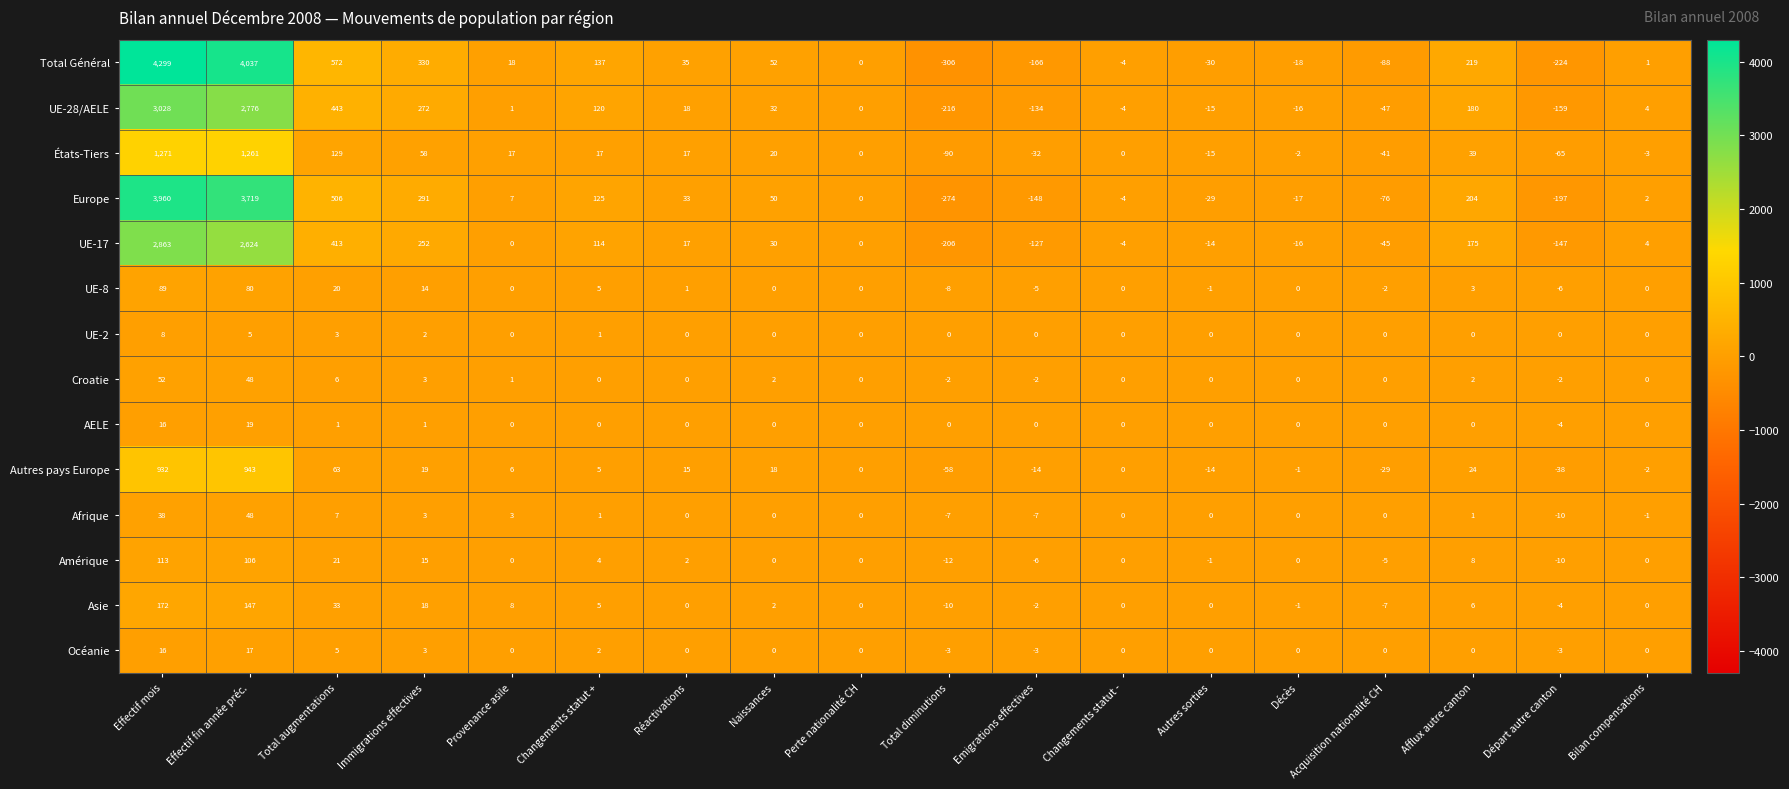

The value of UE-28/AELE at Effectif mois is 3028. True or false?

True